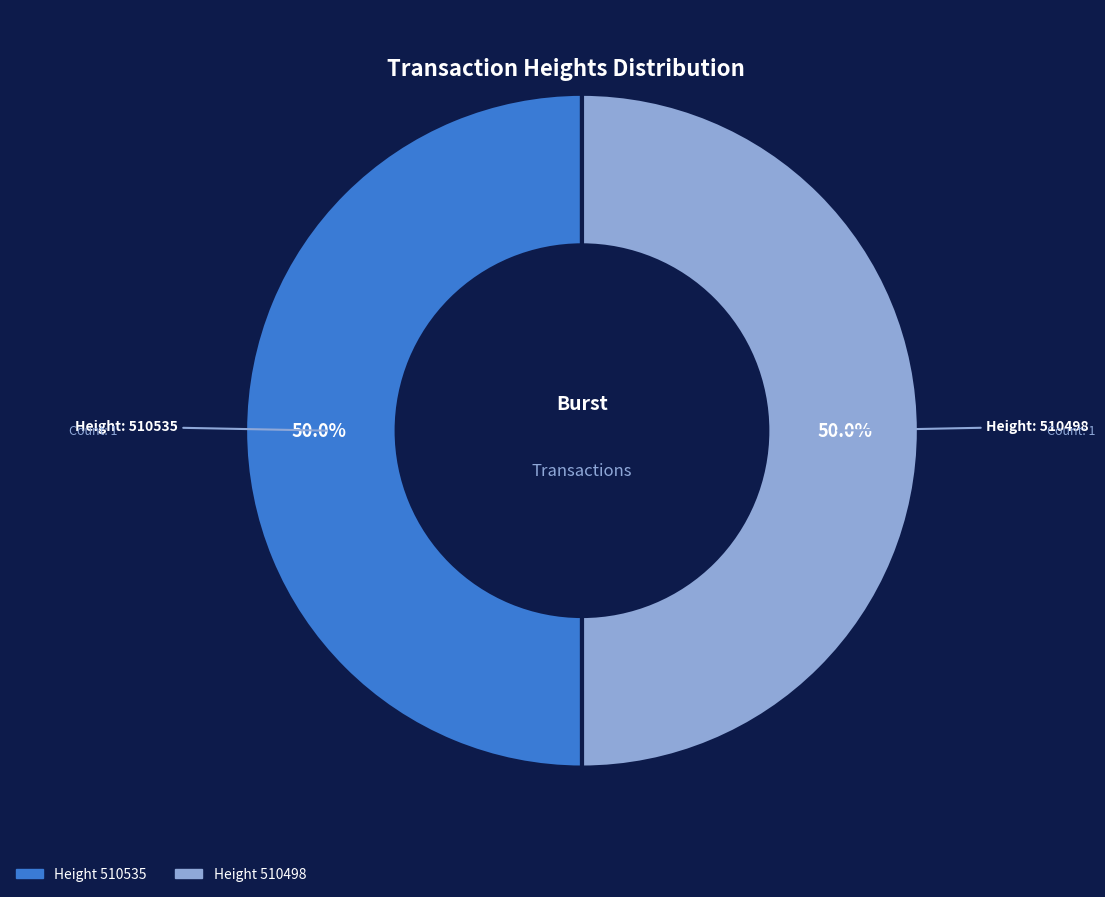

How many slices are in this pie chart?

2